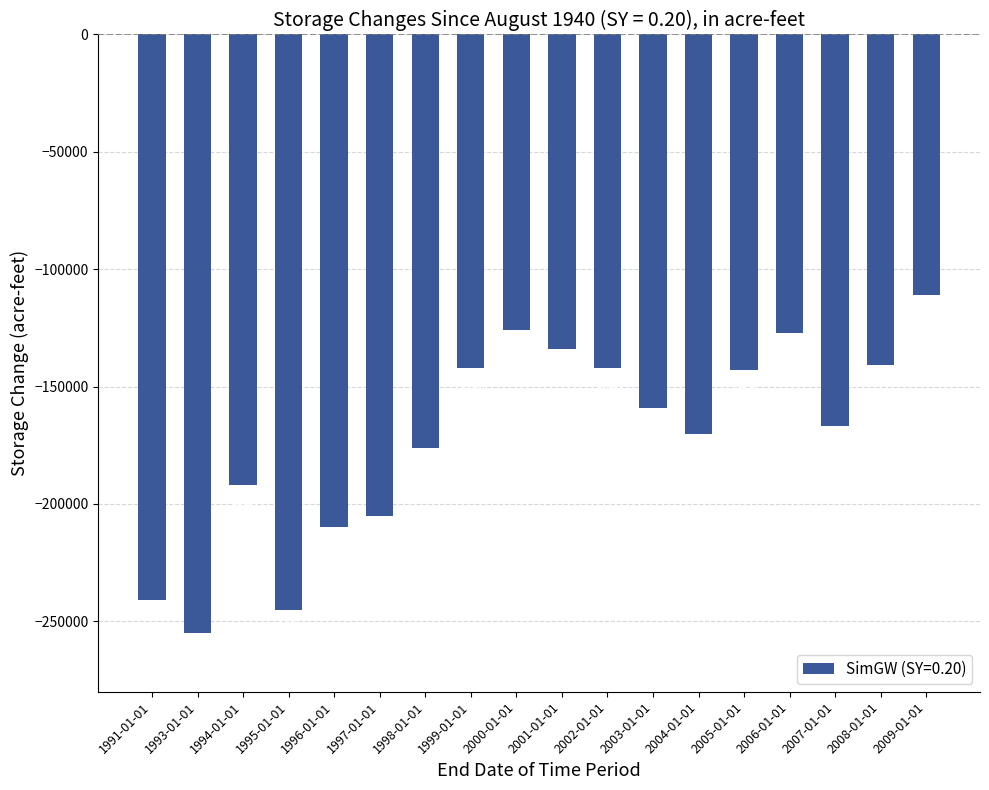

What is the maximum value shown in the chart?

-111000